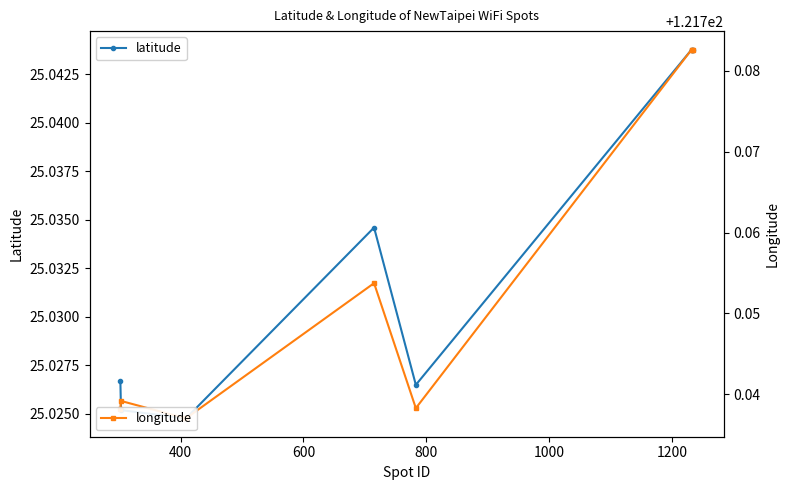

True or false: latitude and longitude intersect in this chart.

False